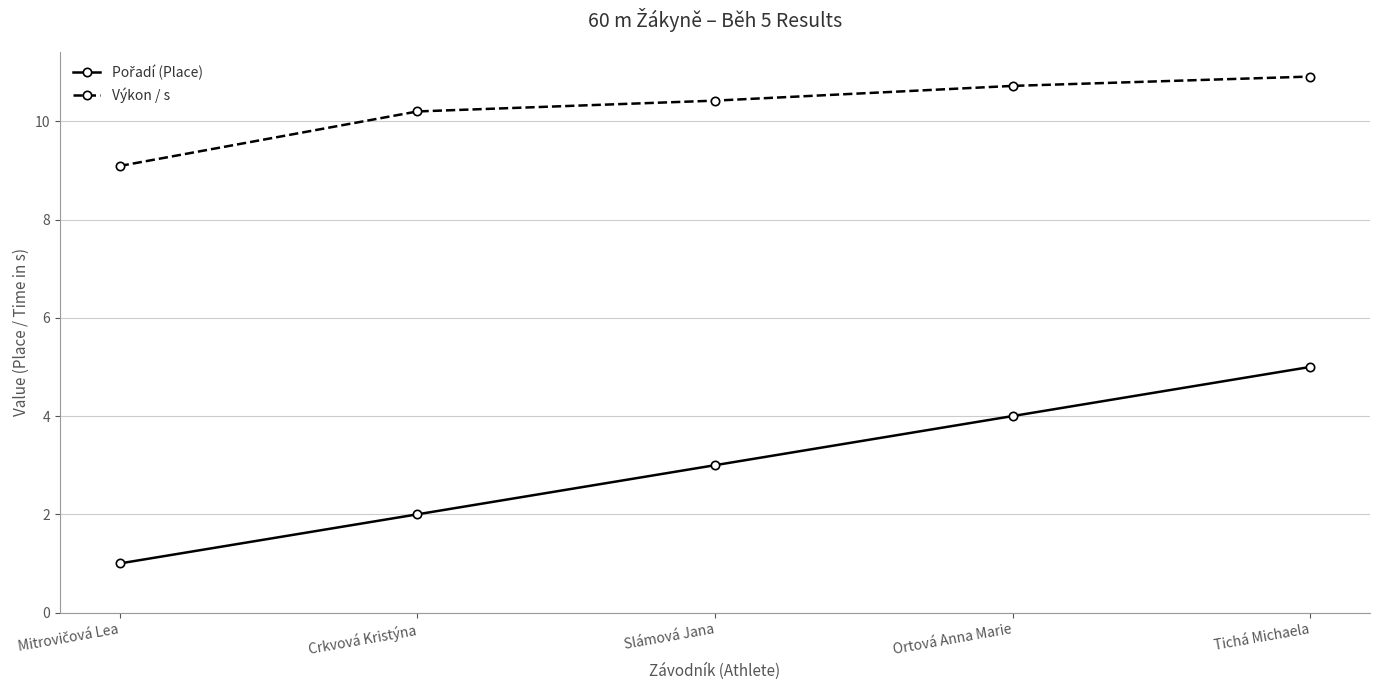

What position from the right is Slámová Jana?

3